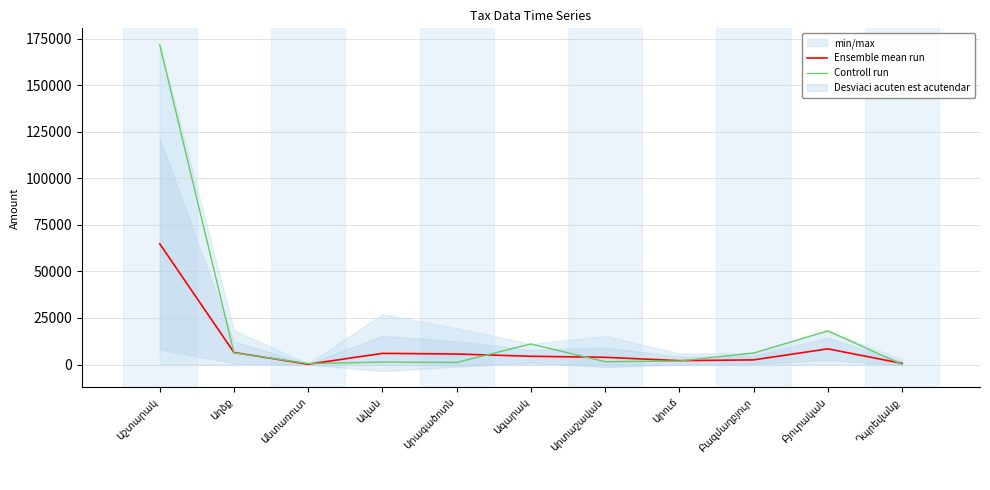

What is the difference between the second highest and second lowest values in the Controll run series?

17573.0